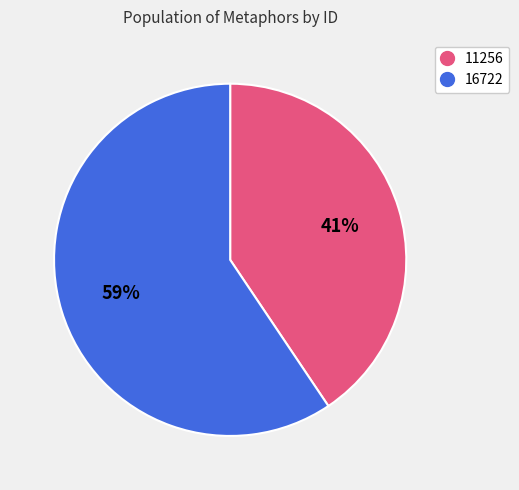

To the nearest percent, what portion does 16722 represent?

59%